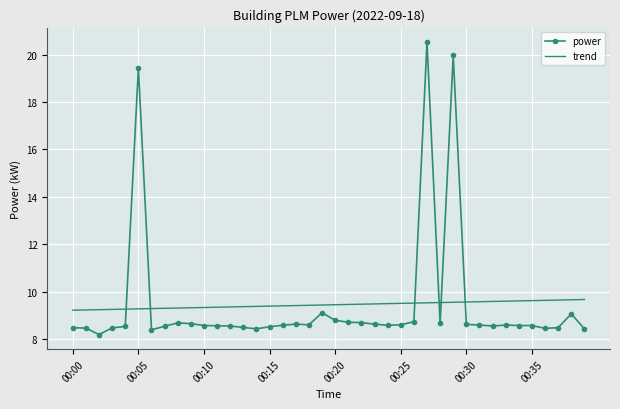

Rank the series by their maximum value, from highest to lowest.

power, trend